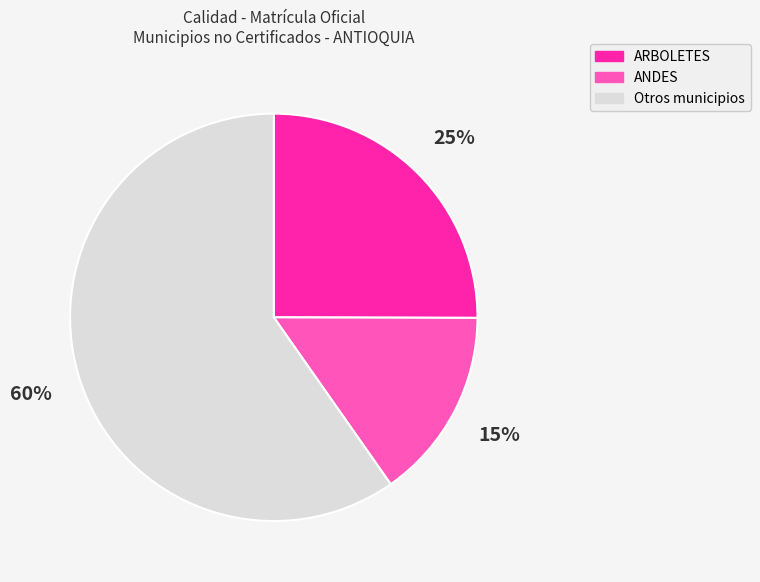

To the nearest percent, what is the average slice percentage?

33%